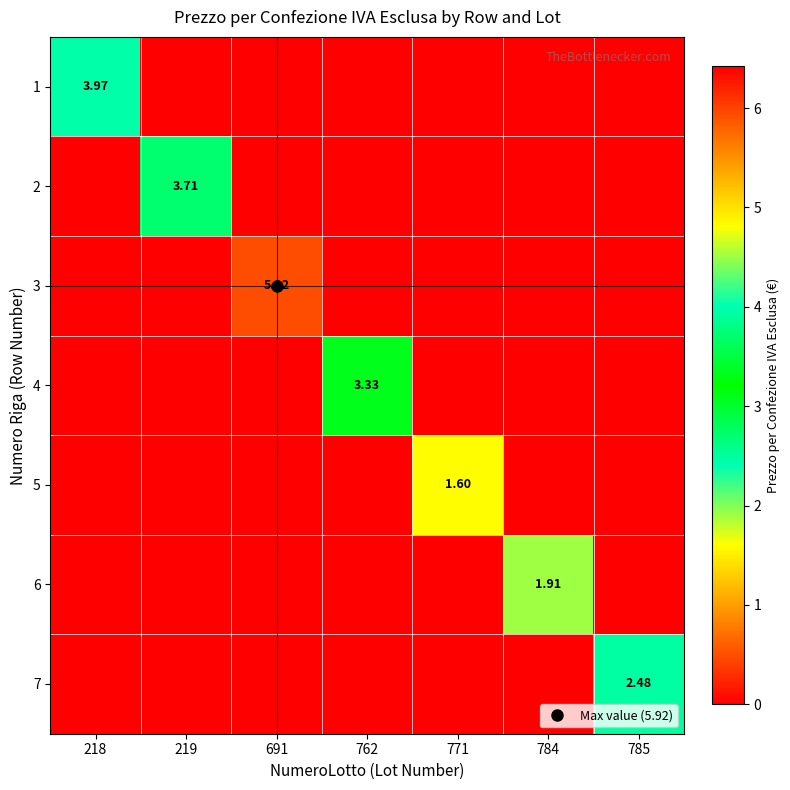

At which category does the chart reach its minimum across all series?

219